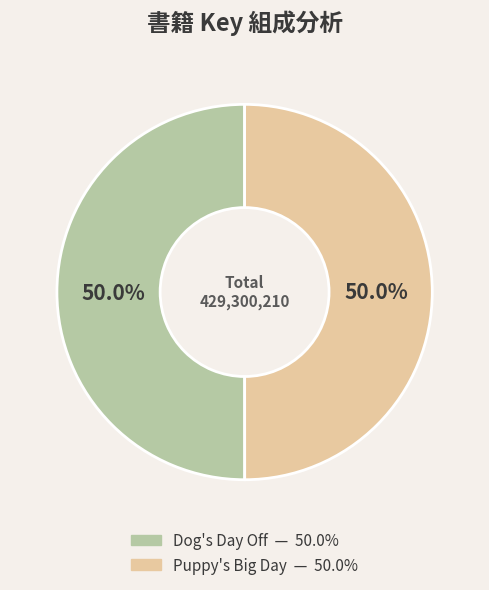

What percentage is the Puppy's Big Day slice, to the nearest percent?

50%